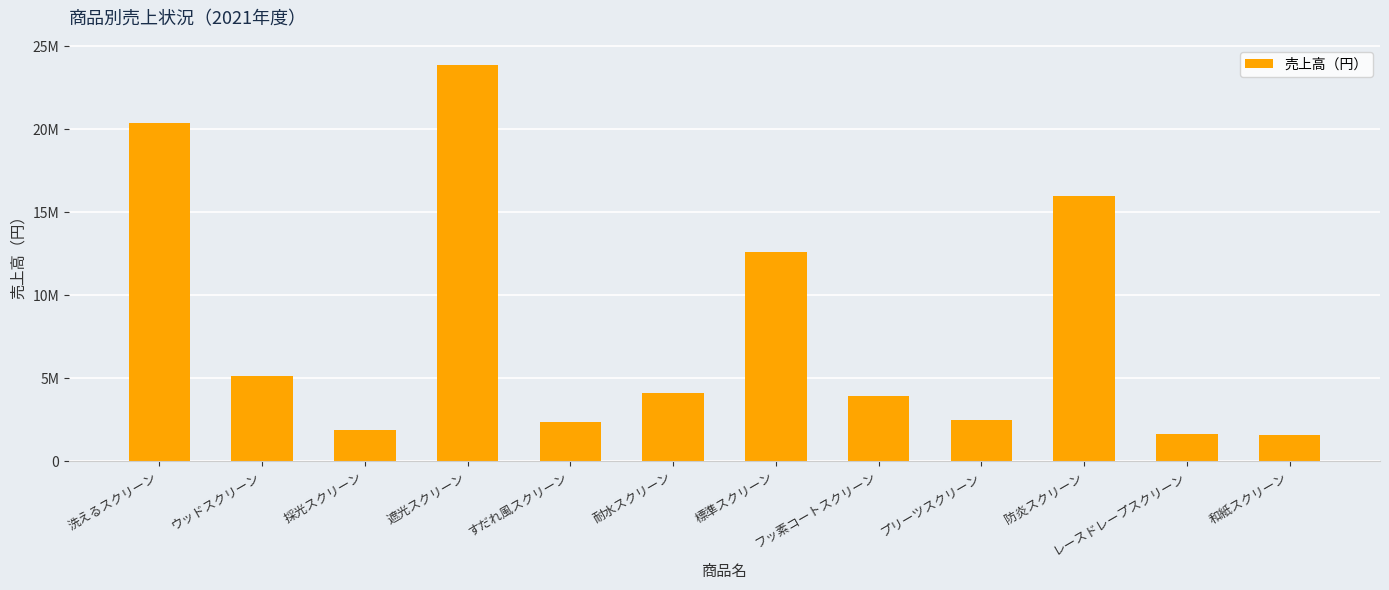

Does the chart contain stacked bars?

No